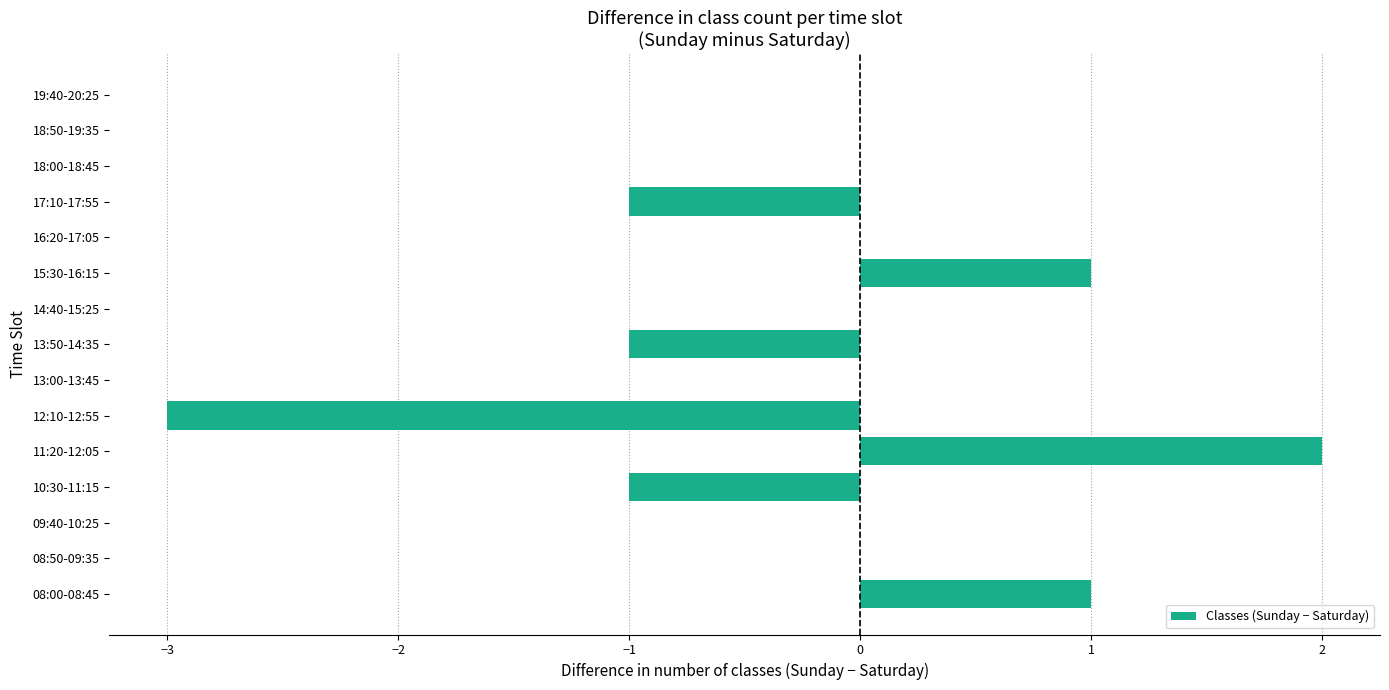

Count the number of data series in this chart.

1